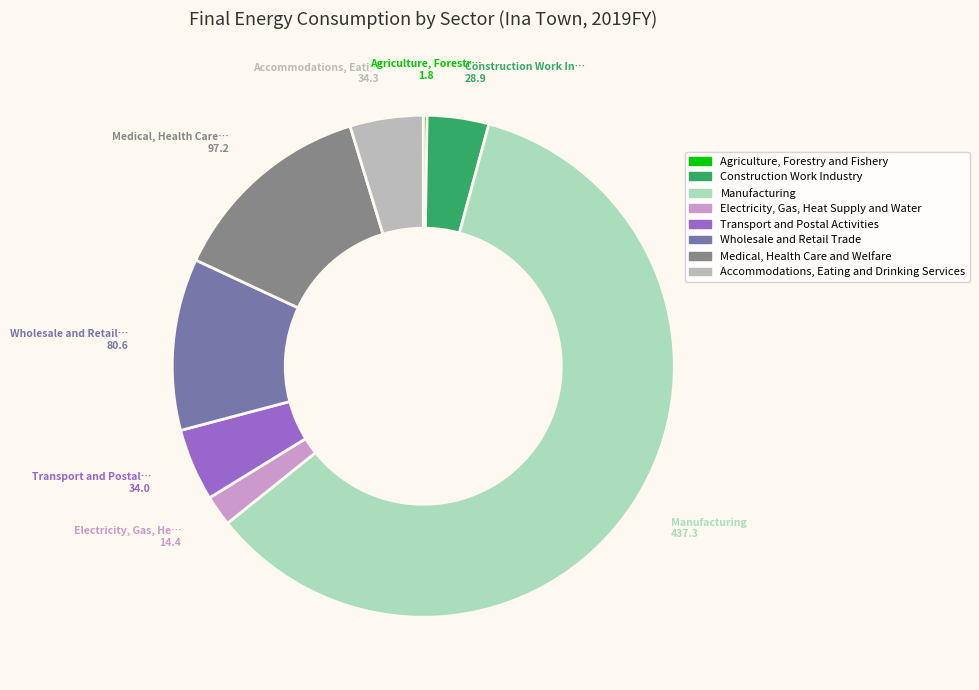

How many slices are in this pie chart?

8